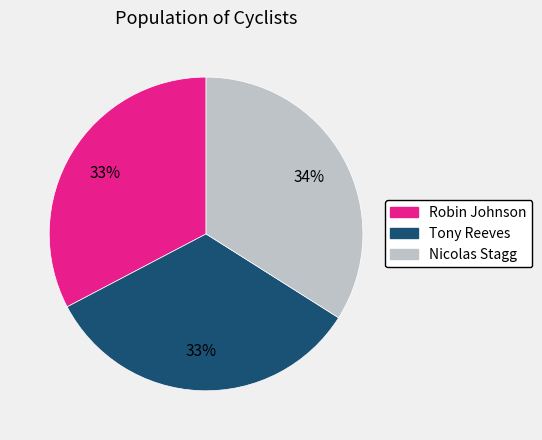

Is there a majority slice in this chart?

No